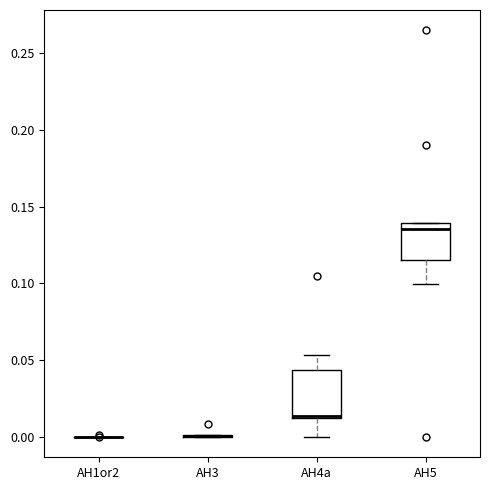

Reading left to right, read every box against the y-axis: the position of its median line, the range the box covers, and the ends of its whiskers. The values are not printed on the chart, so give them approximately, as read against the axis.

AH1or2: box collapsed to a line at 0.000, whiskers 0.000 to 0.000
AH3: box collapsed to a line at 0.000, whiskers 0.000 to 0.000
AH4a: median 0.015, box 0.010 to 0.045, whiskers 0.000 to 0.055
AH5: median 0.135, box 0.115 to 0.140, whiskers 0.100 to 0.140